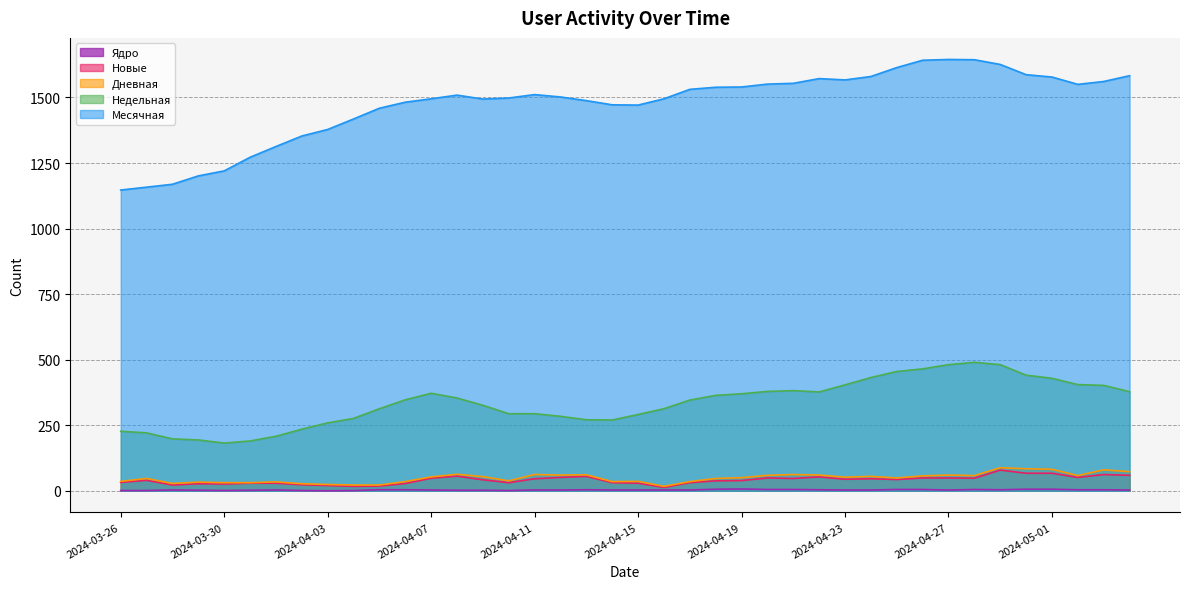

How many lines are shown in the chart?

5